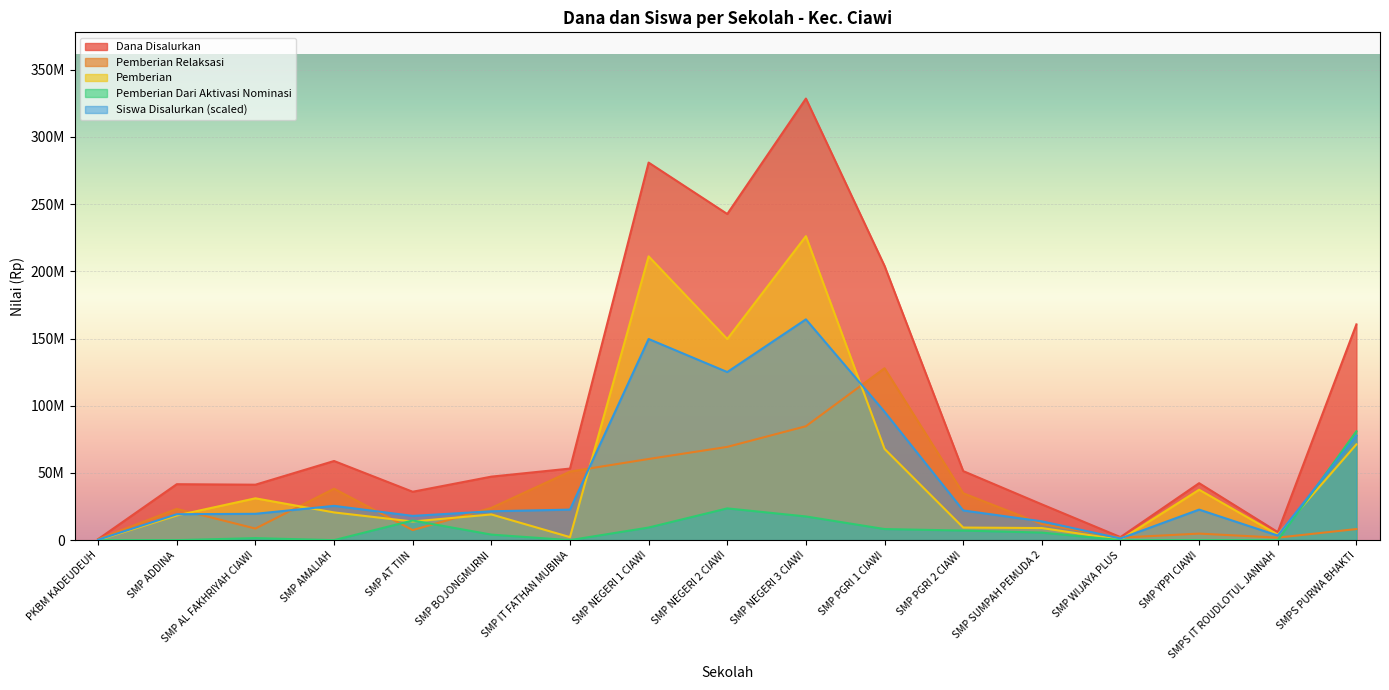

The Pemberian Dari Aktivasi Nominasi series shows 1500000.0 at SMP AL FAKHRIYAH CIAWI. True or false?

True